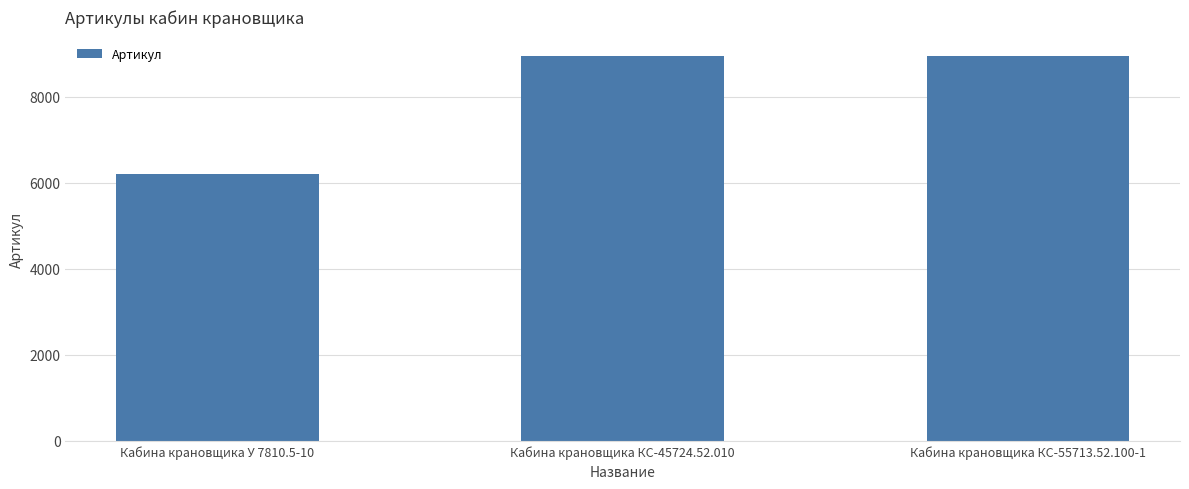

What is the label of the 3rd bar from the left?

Кабина крановщика КС-55713.52.100-1